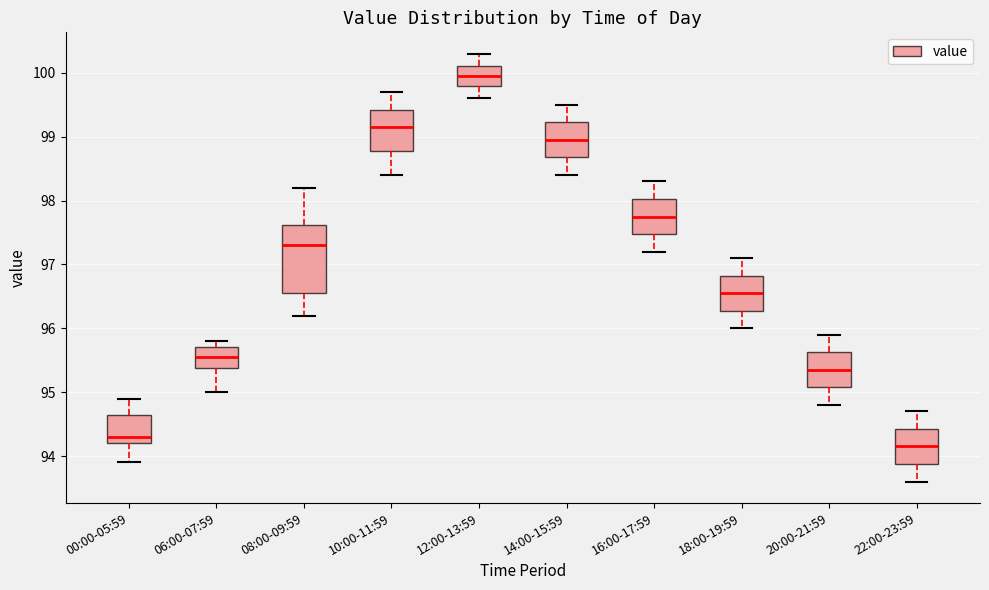

Reading left to right, read every box against the y-axis: the position of its median line, the range the box covers, and the ends of its whiskers. The values are not printed on the chart, so give them approximately, as read against the axis.

00:00-05:59: median 94.3, box 94.2 to 94.7, whiskers 93.9 to 94.9
06:00-07:59: median 95.6, box 95.4 to 95.7, whiskers 95.0 to 95.8
08:00-09:59: median 97.3, box 96.6 to 97.6, whiskers 96.2 to 98.2
10:00-11:59: median 99.2, box 98.8 to 99.4, whiskers 98.4 to 99.7
12:00-13:59: median 100.0, box 99.8 to 100.1, whiskers 99.6 to 100.3
14:00-15:59: median 99.0, box 98.7 to 99.2, whiskers 98.4 to 99.5
16:00-17:59: median 97.8, box 97.5 to 98.0, whiskers 97.2 to 98.3
18:00-19:59: median 96.6, box 96.3 to 96.8, whiskers 96.0 to 97.1
20:00-21:59: median 95.4, box 95.1 to 95.6, whiskers 94.8 to 95.9
22:00-23:59: median 94.2, box 93.9 to 94.4, whiskers 93.6 to 94.7